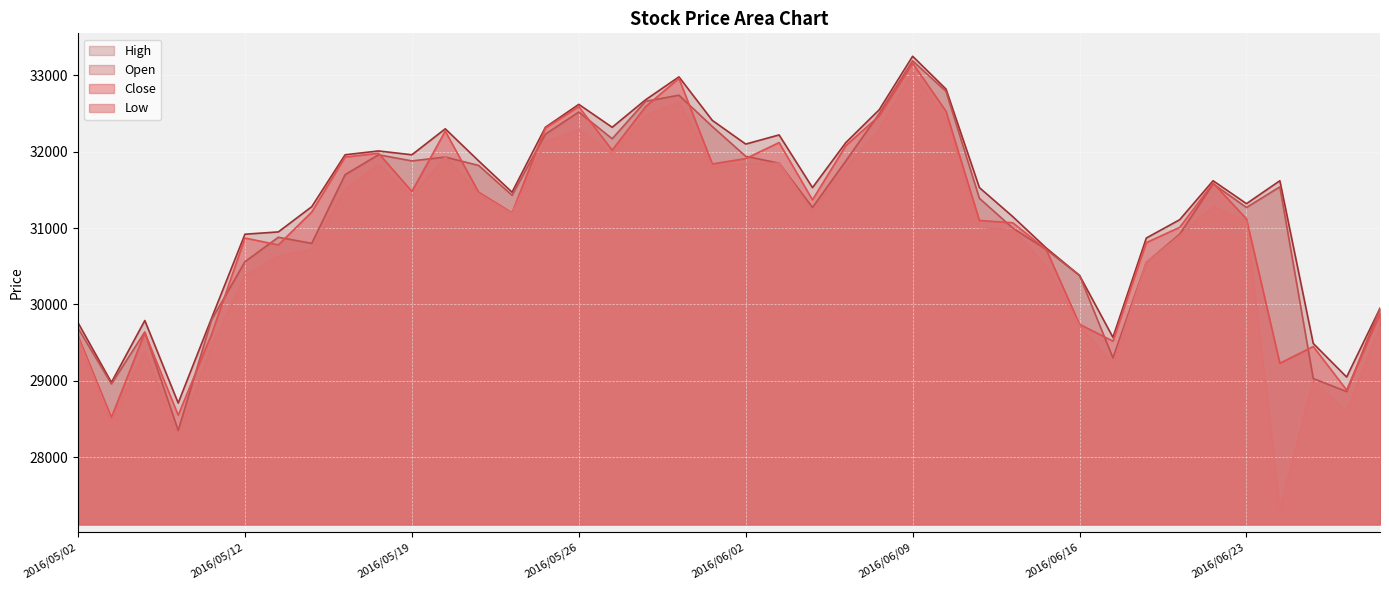

List the labels in order of High value, smallest first.

2016/05/10, 2016/05/06, 2016/06/28, 2016/06/27, 2016/06/17, 2016/05/02, 2016/05/09, 2016/05/11, 2016/06/29, 2016/06/16, 2016/06/15, 2016/06/20, 2016/05/12, 2016/05/13, 2016/06/21, 2016/06/14, 2016/05/16, 2016/06/23, 2016/05/24, 2016/06/06, 2016/06/13, 2016/06/22, 2016/06/24, 2016/05/23, 2016/05/17, 2016/05/19, 2016/05/18, 2016/06/02, 2016/06/07, 2016/06/03, 2016/05/20, 2016/05/25, 2016/05/27, 2016/06/01, 2016/06/08, 2016/05/26, 2016/05/30, 2016/06/10, 2016/05/31, 2016/06/09